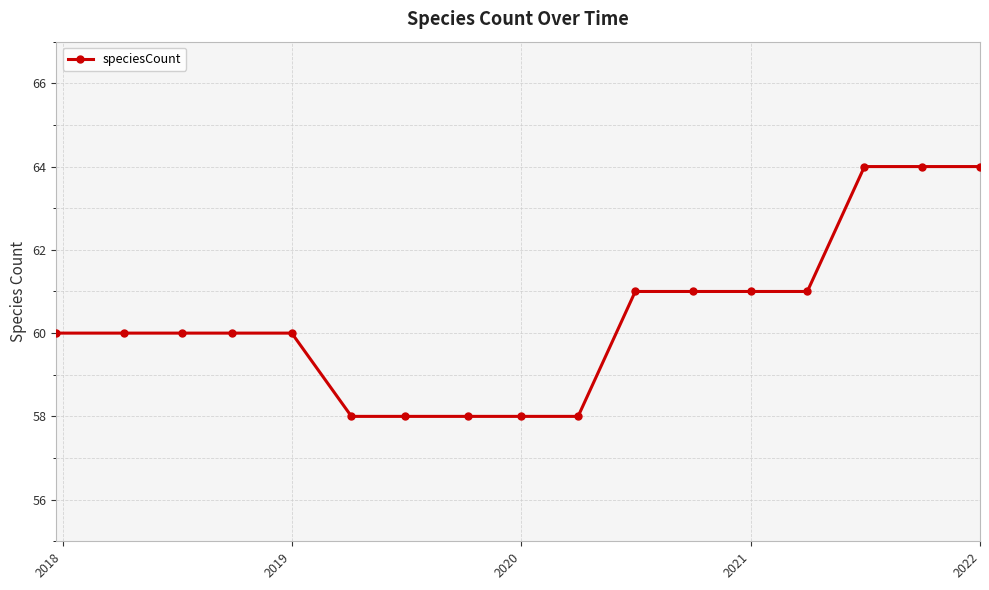

What is the smallest value displayed?

58